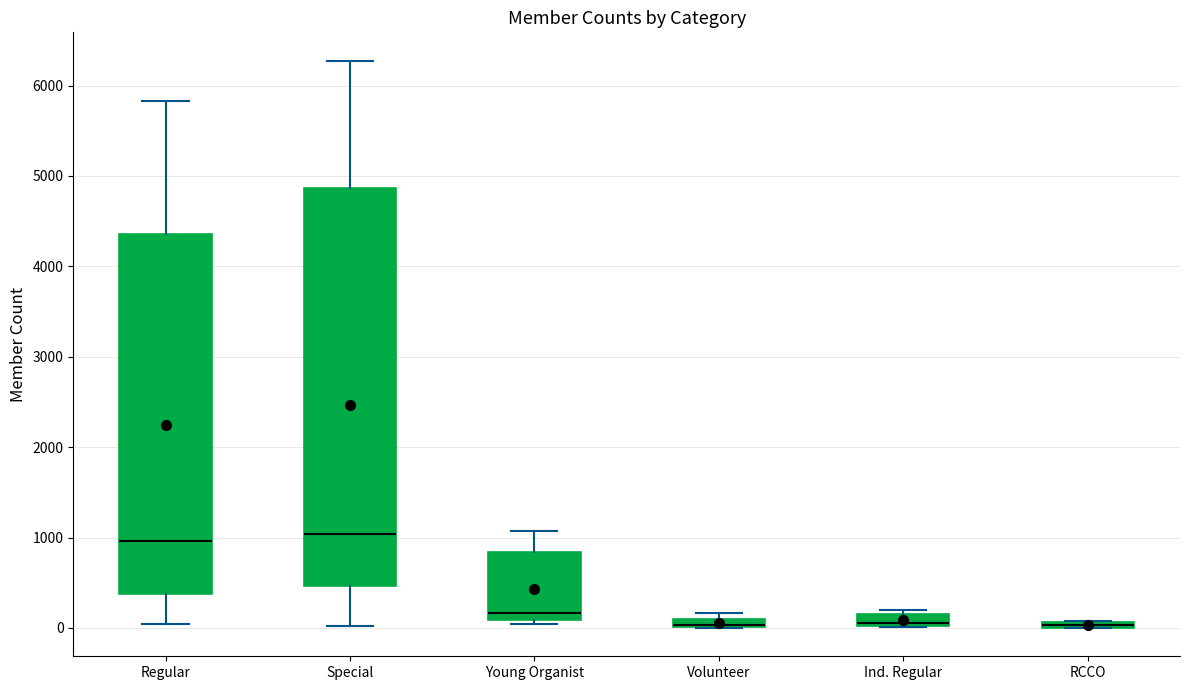

Comparing the boxes themselves (not the whiskers), which one is the tallest?

Special